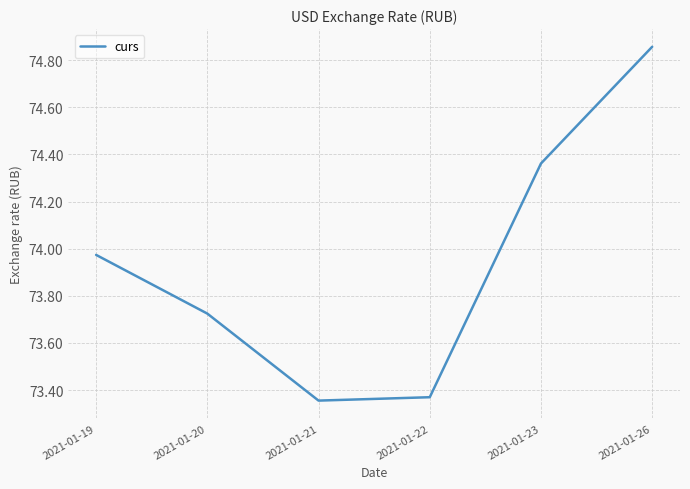

What is the sum of the values at 2021-01-26 and 2021-01-19?

148.8